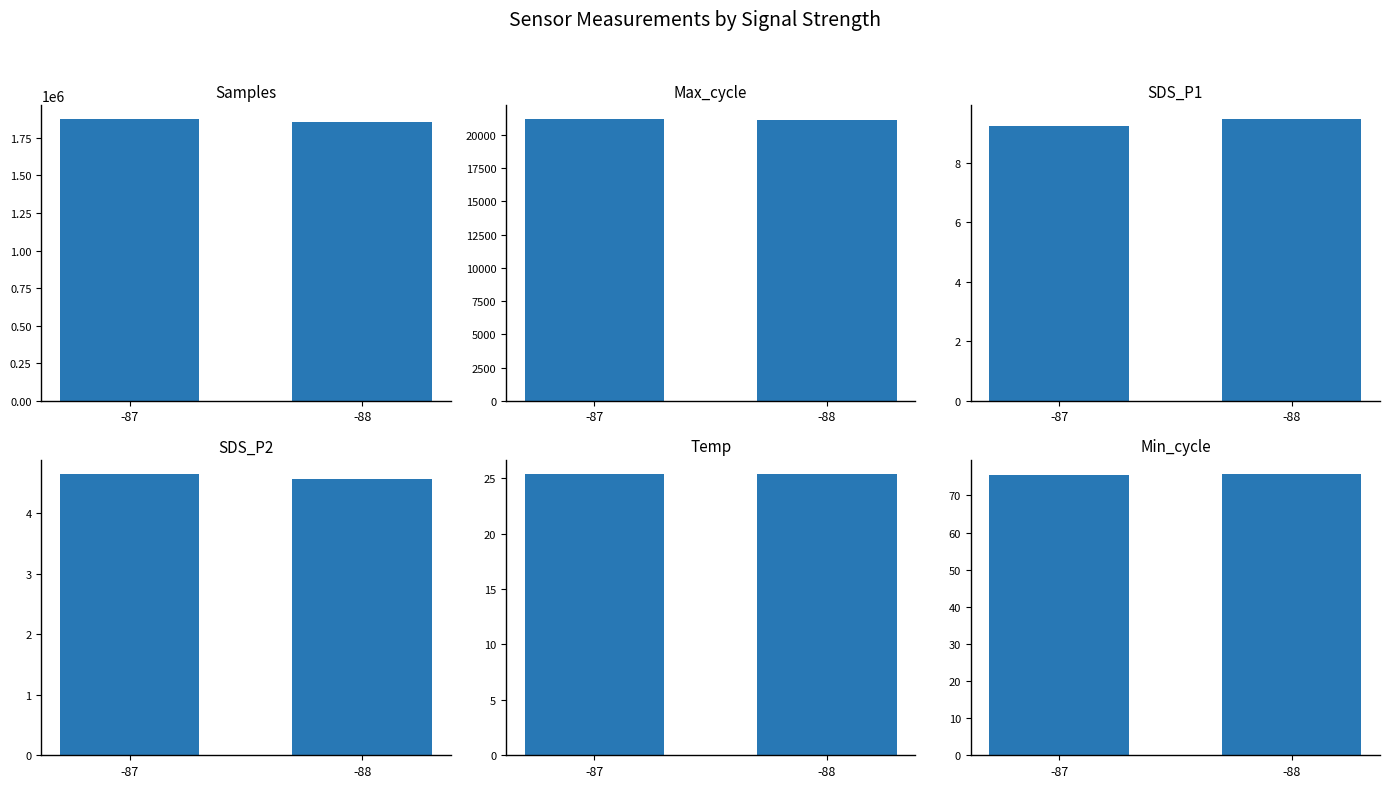

At -88, list the series in order from smallest to largest.

SDS_P2, SDS_P1, Temp, Min_cycle, Max_cycle, Samples